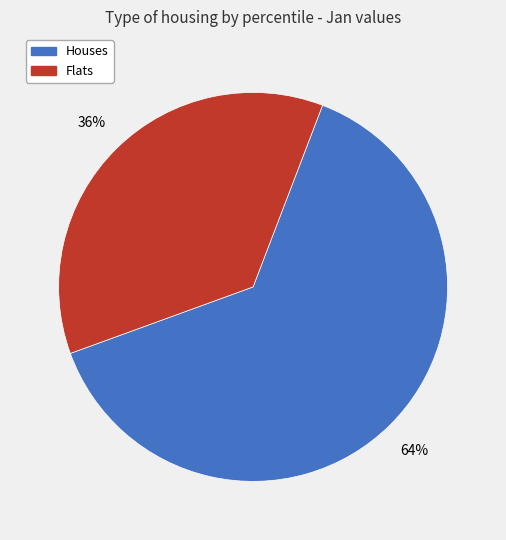

To the nearest percent, what is the average slice percentage?

50%